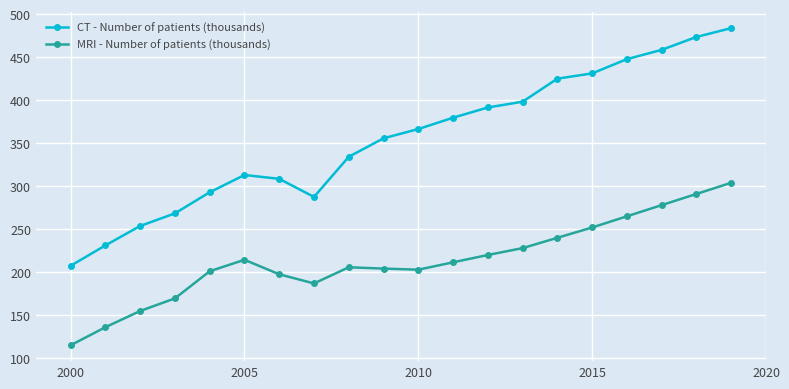

True or false: MRI - Number of patients (thousands) has more than 0 interior local peaks.

True